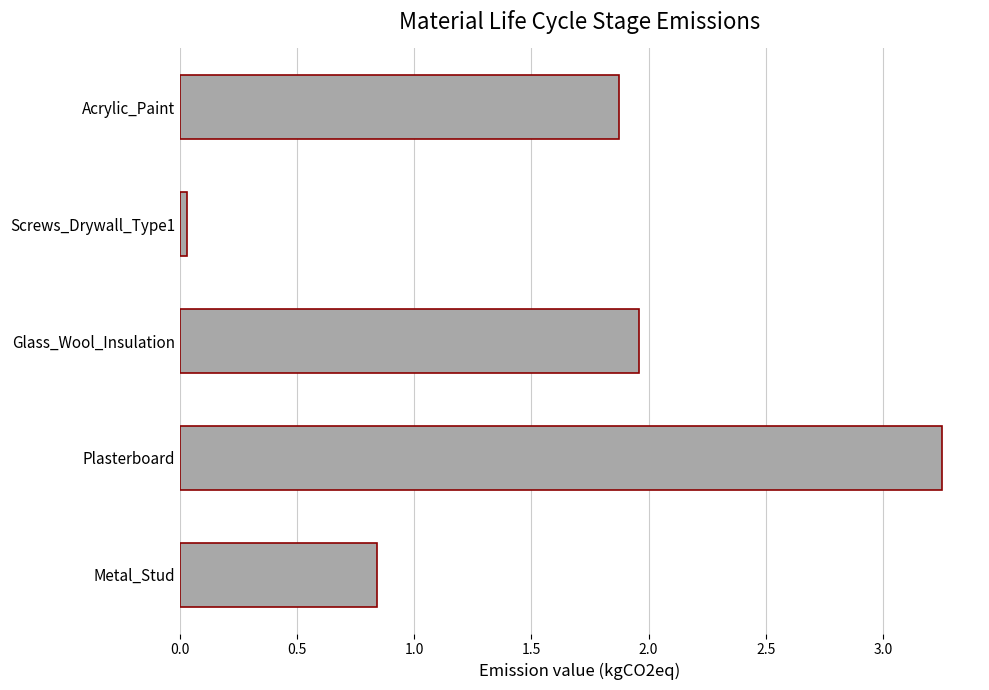

Does the chart contain stacked bars?

No